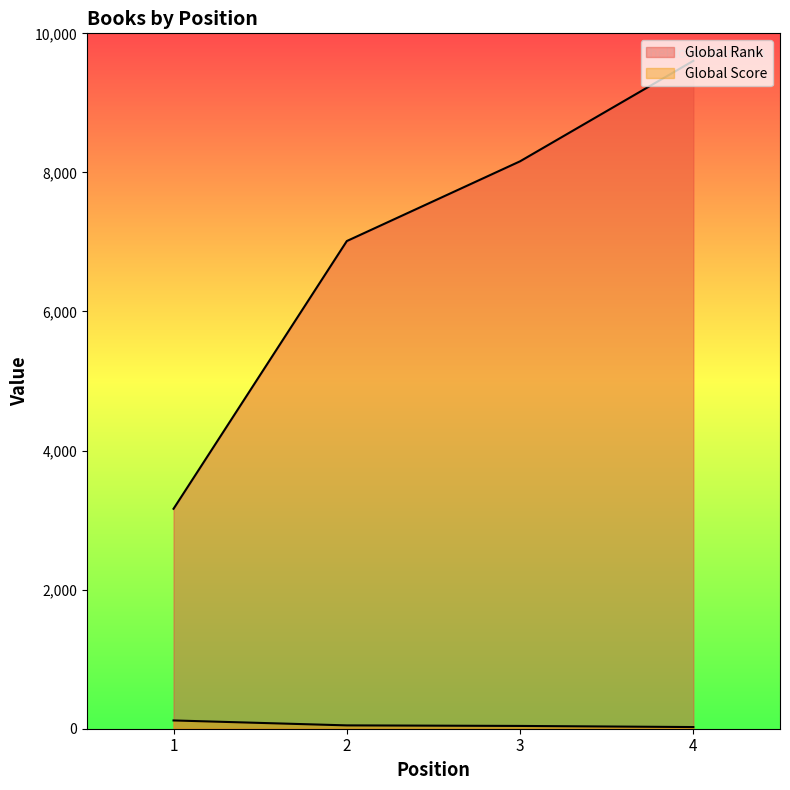

What is the difference between the Global Rank values at 2 and 1?

3850